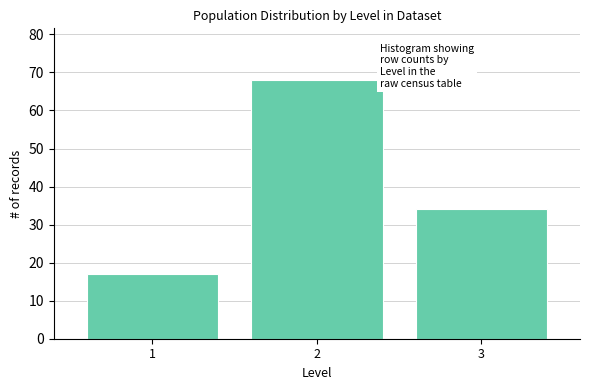

Reading right to left, what are all the values shown in this chart?

3=34	2=68	1=17